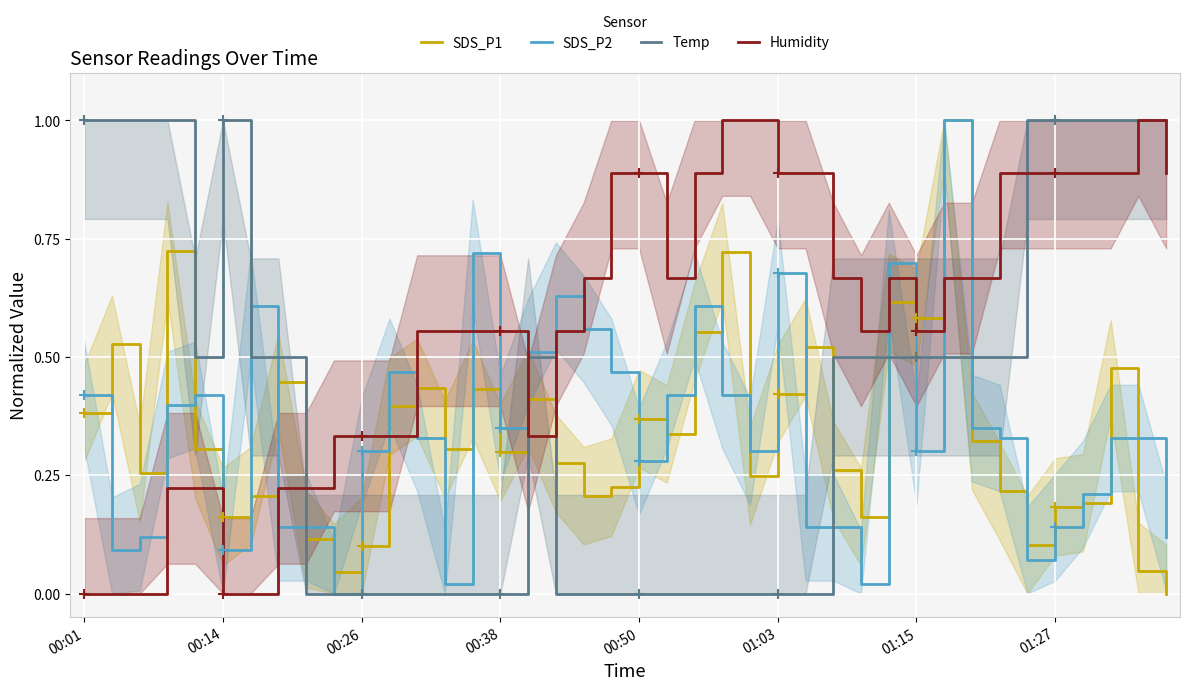

True or false: Humidity and SDS_P1 intersect in this chart.

True